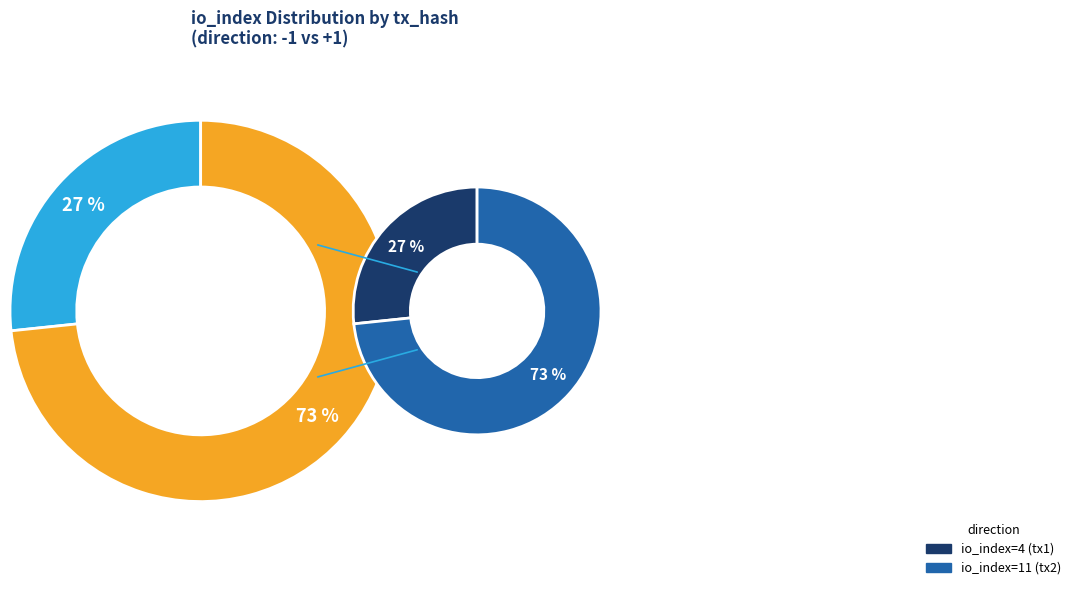

Count the number of slices in the pie.

2